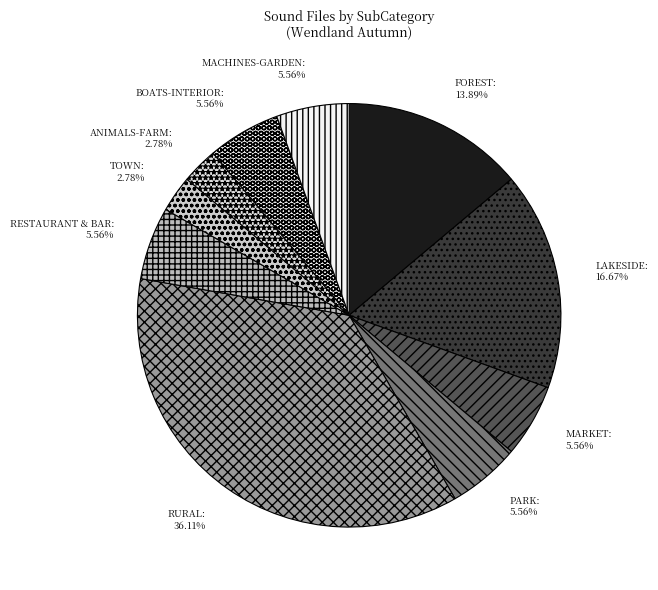

Which category has the biggest portion of the pie?

RURAL